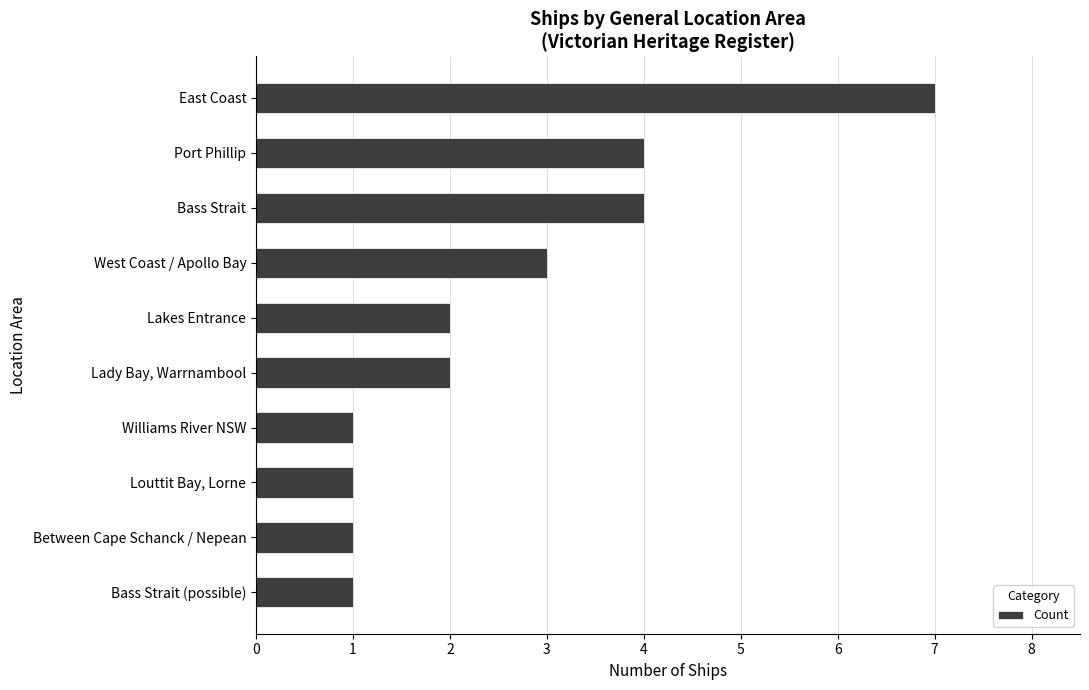

Reading bottom to top, transcribe all the data shown in this chart.

Bass Strait (possible)=1	Between Cape Schanck / Nepean=1	Louttit Bay, Lorne=1	Williams River NSW=1	Lady Bay, Warrnambool=2	Lakes Entrance=2	West Coast / Apollo Bay=3	Bass Strait=4	Port Phillip=4	East Coast=7